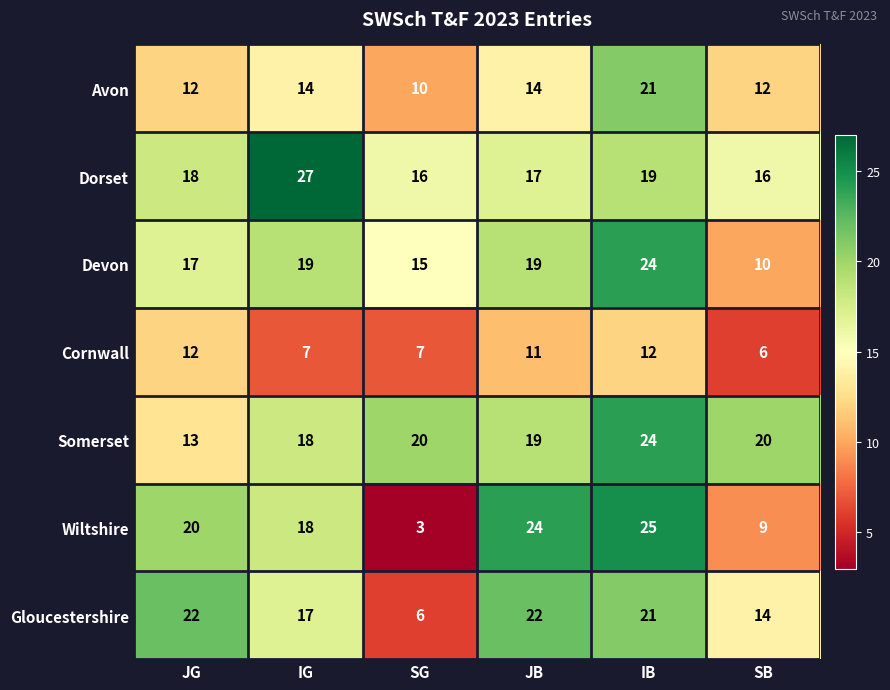

True or false: Cornwall has a value of 7 at IG.

True